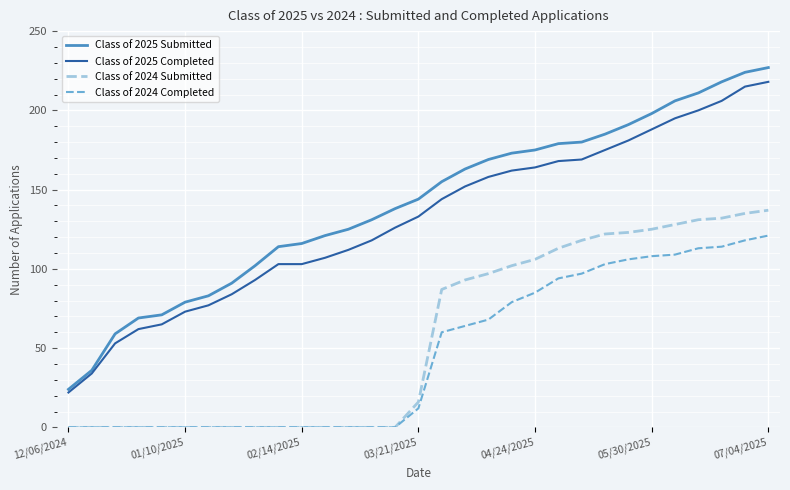

Reading left to right, what are all the values shown in this chart?

Class of 2025 Submitted: 24	36	59	69	71	79	83	91	102	114	116	121	125	131	138	144	155	163	169	173	175	179	180	185	191	198	206	211	218	224	227
Class of 2025 Completed: 22	34	53	62	65	73	77	84	93	103	103	107	112	118	126	133	144	152	158	162	164	168	169	175	181	188	195	200	206	215	218
Class of 2024 Submitted: 0	0	0	0	0	0	0	0	0	0	0	0	0	0	0	16	87	93	97	102	106	113	118	122	123	125	128	131	132	135	137
Class of 2024 Completed: 0	0	0	0	0	0	0	0	0	0	0	0	0	0	0	12	60	64	68	79	85	94	97	103	106	108	109	113	114	118	121